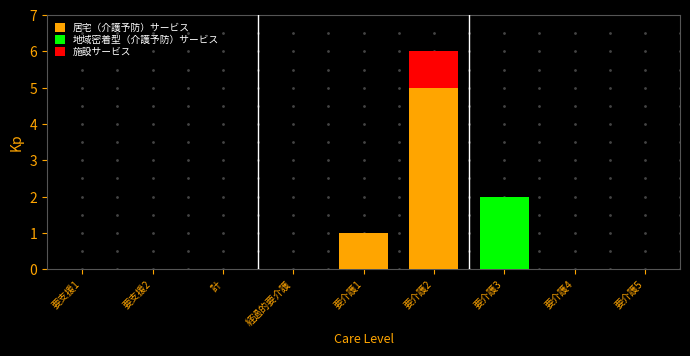

What is the sum of all 居宅（介護予防）サービス values?

6